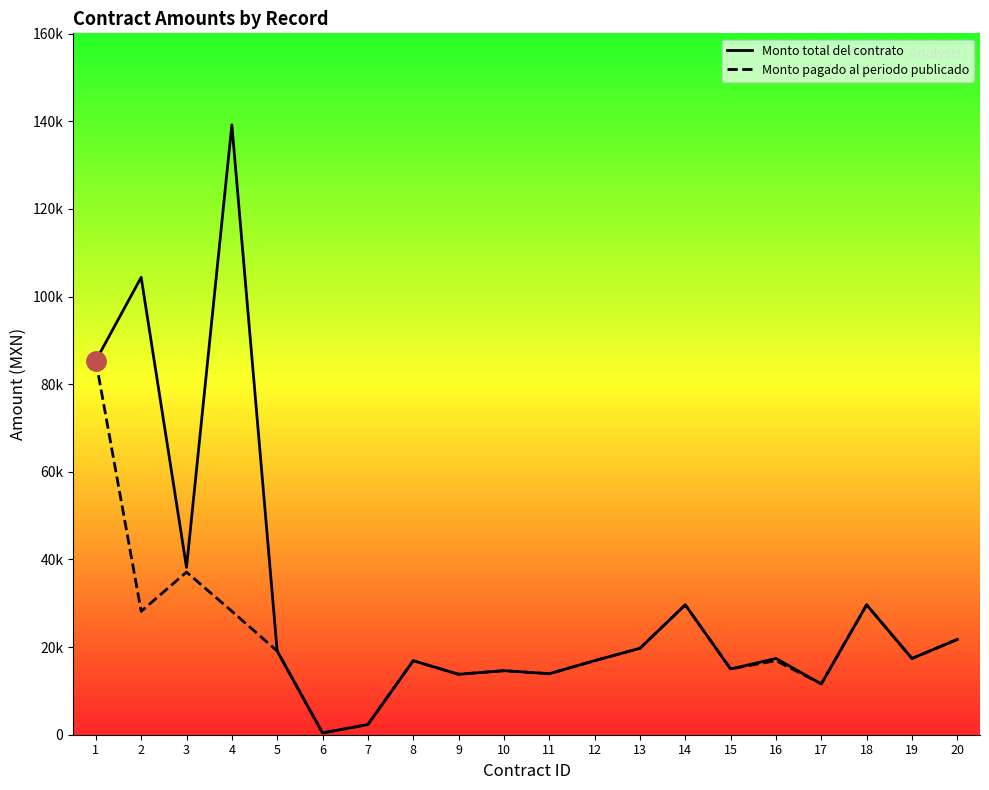

Where does the Monto total del contrato series first go above 17400?

1